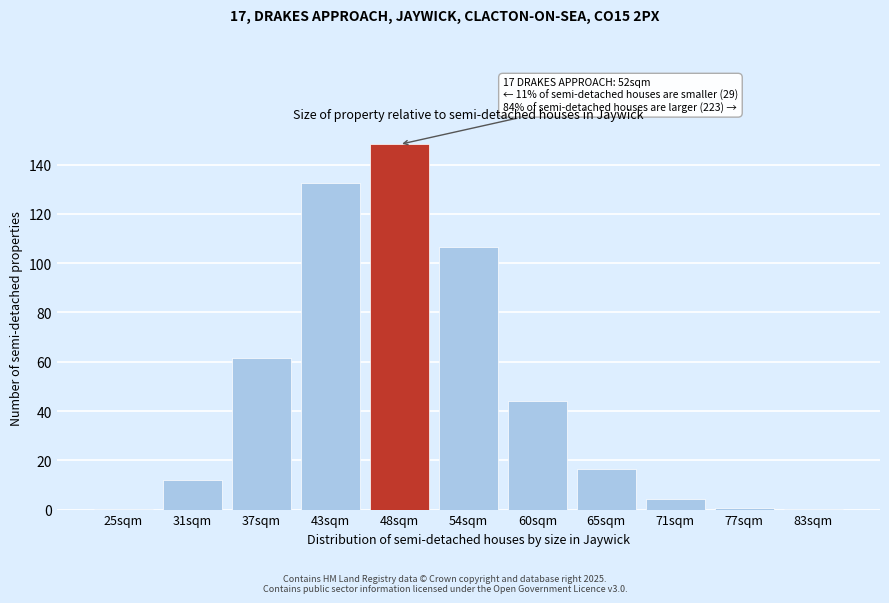

Which label corresponds to the largest value in the chart?

48sqm